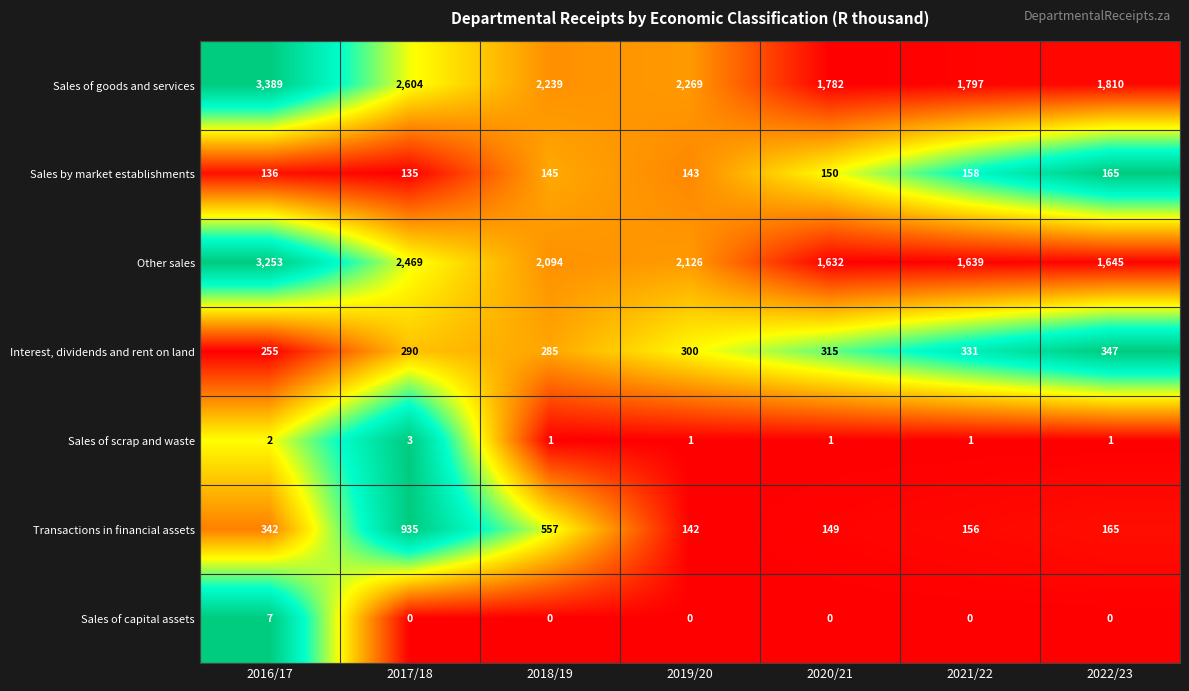

Which series has the largest total across all categories?

Sales of goods and services